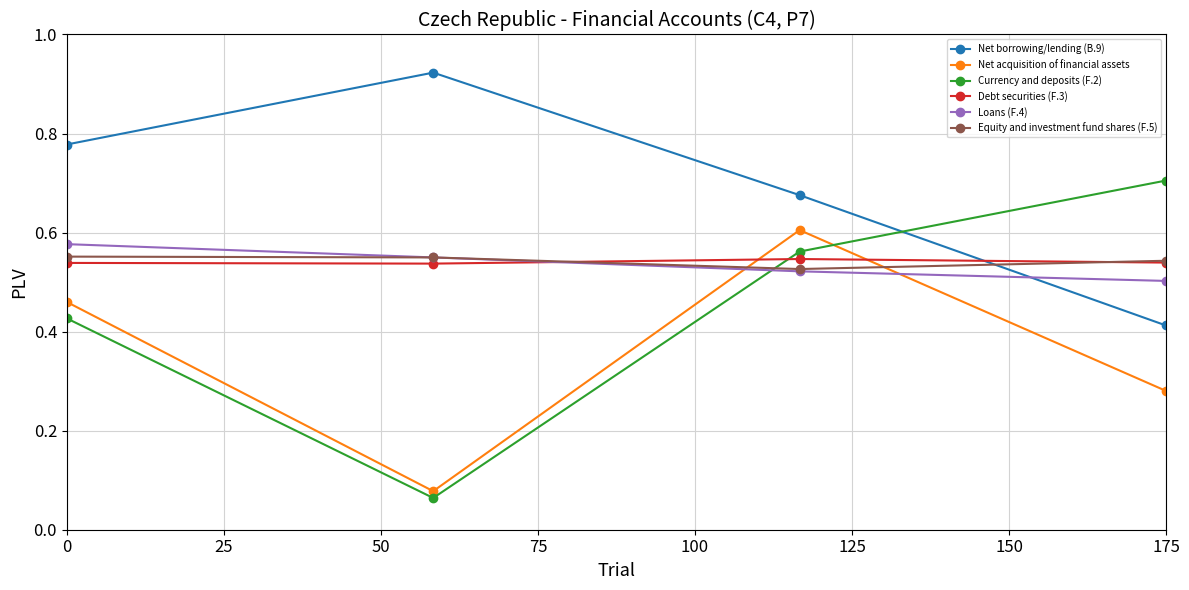

Which series has the largest range (max minus min)?

Currency and deposits (F.2)